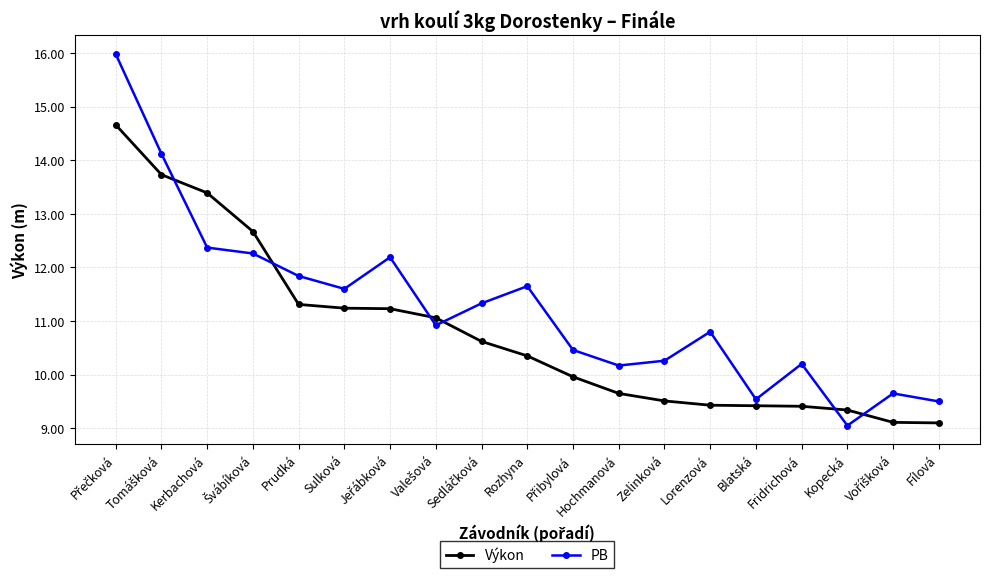

How many interior local peaks does the PB series have?

5